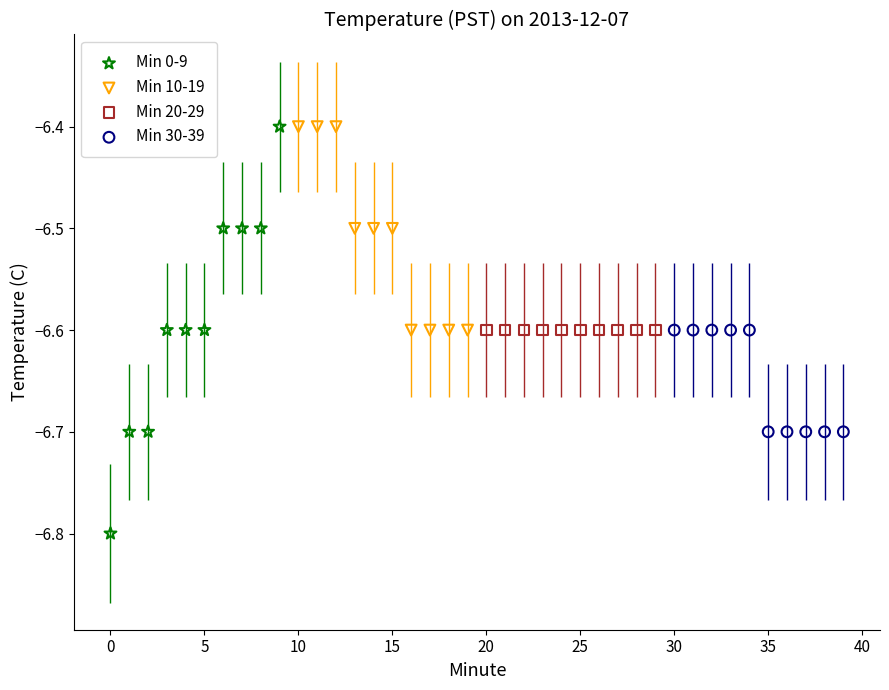

Which series contains the lowest Y value?

Min 0-9